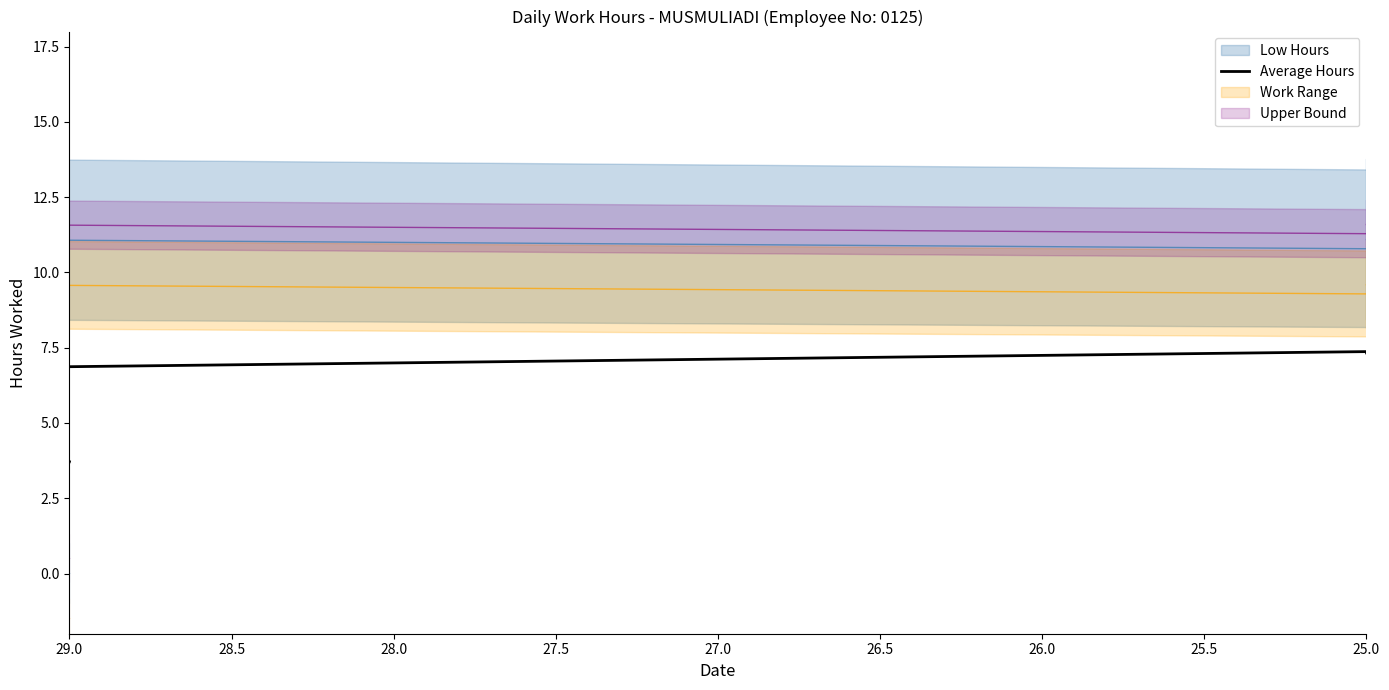

What is the smallest value displayed?

3.7